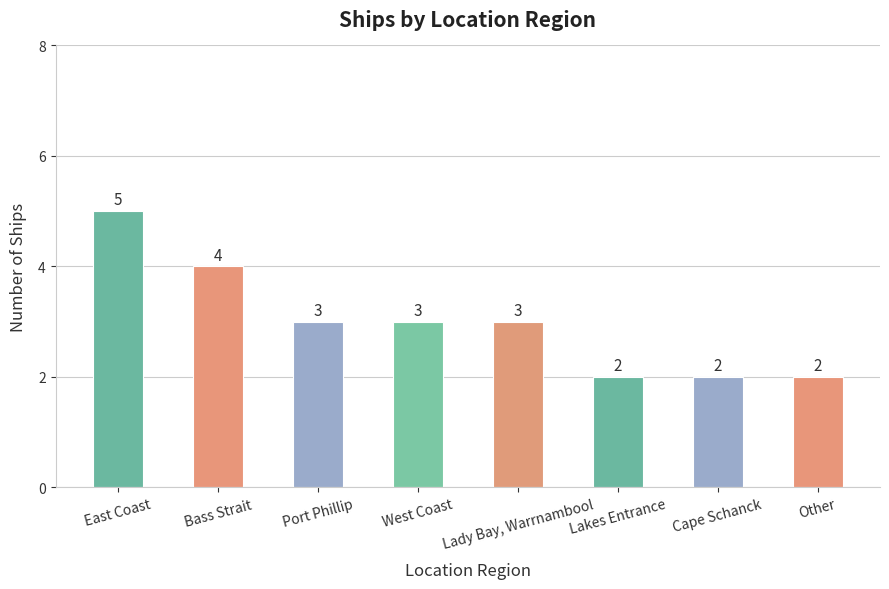

Does the chart contain stacked bars?

No